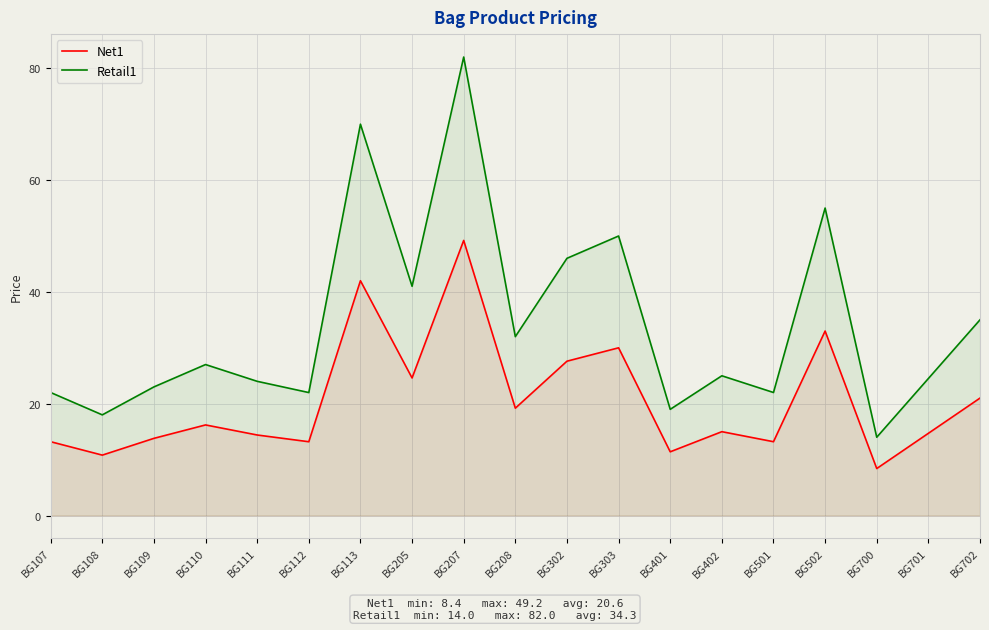

Between BG402 and BG205, which is larger?

BG205